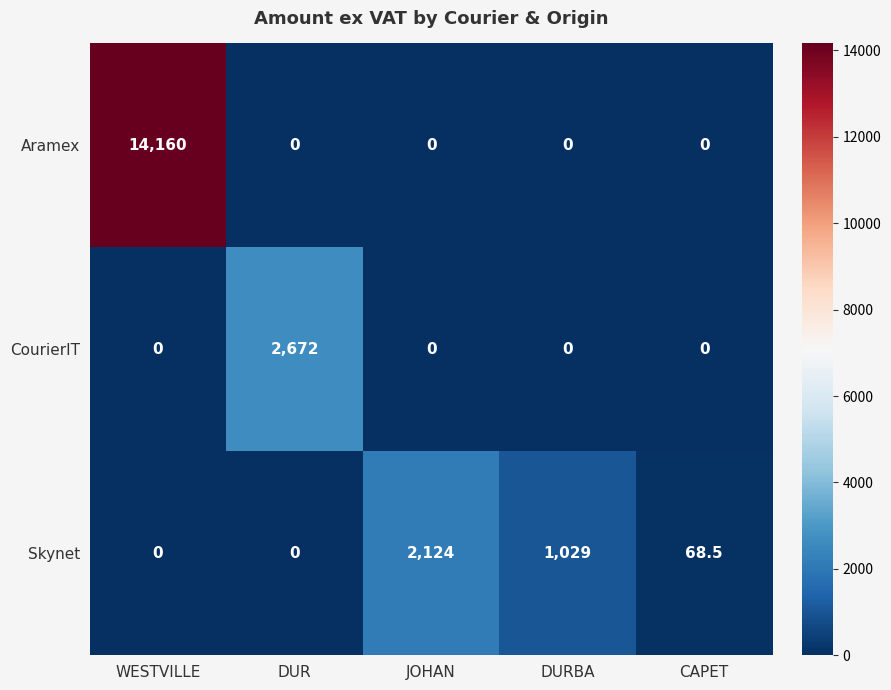

At how many categories does at least one series exceed 13821?

1